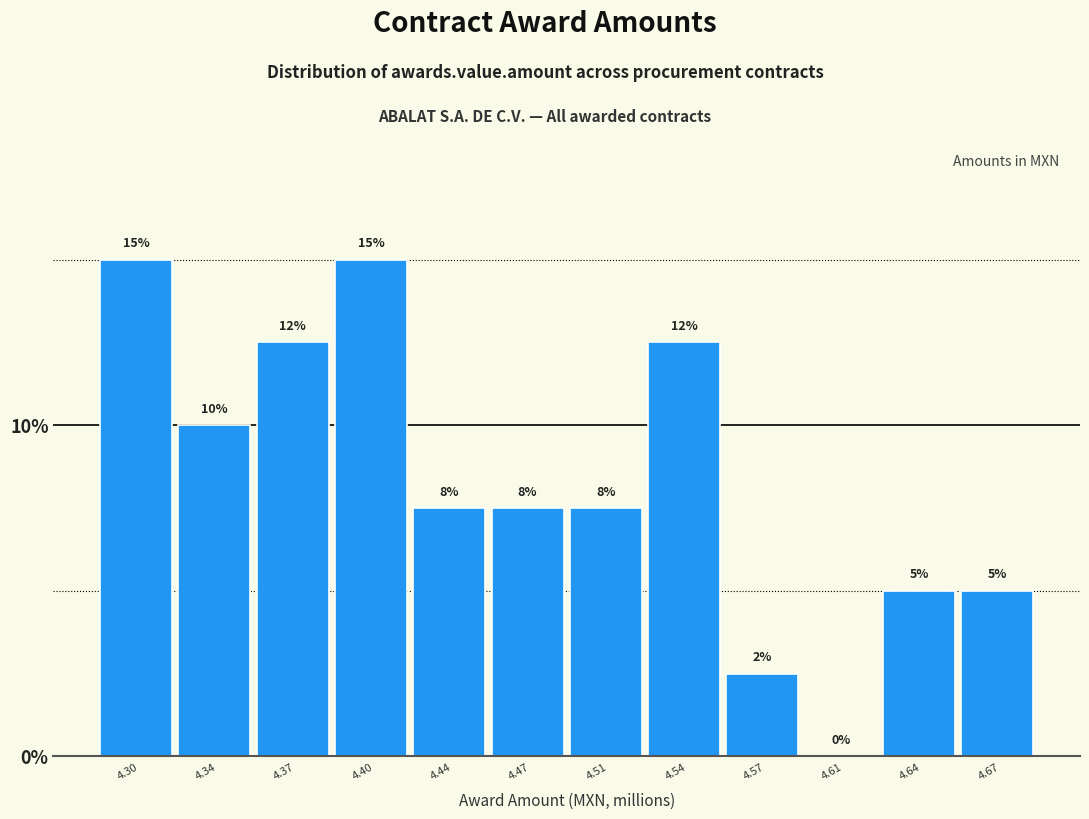

At which label does the data first exceed 7?

4.30